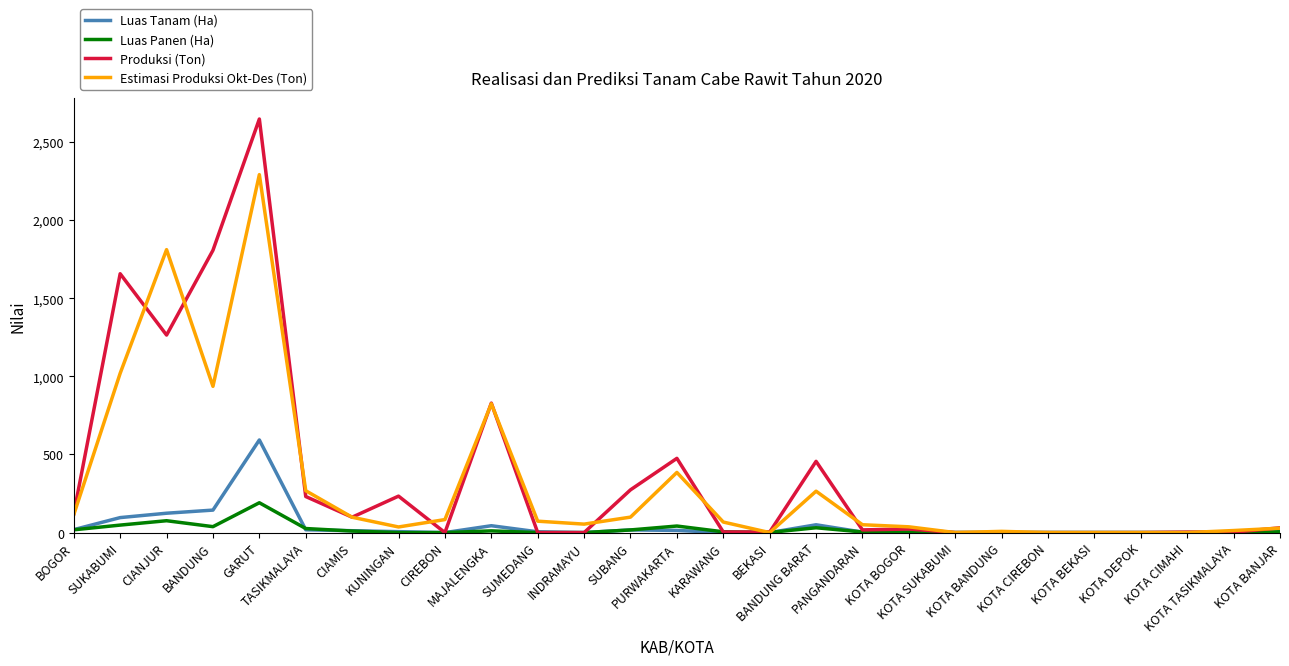

What position from the left is MAJALENGKA?

10